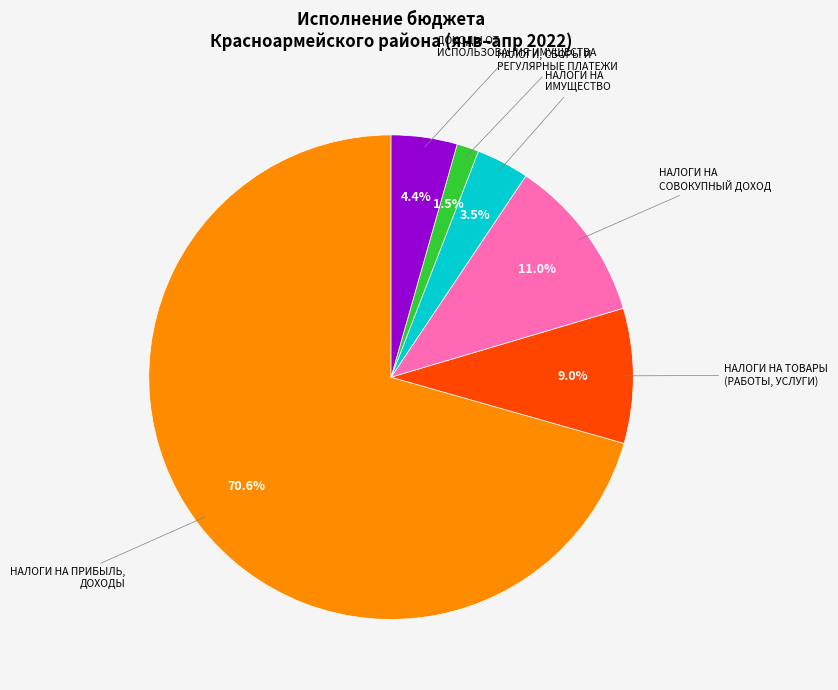

To the nearest percent, what is the combined percentage of ДОХОДЫ ОТ ИСПОЛЬЗОВАНИЯ ИМУЩЕСТВА and НАЛОГИ НА ПРИБЫЛЬ, ДОХОДЫ?

75%